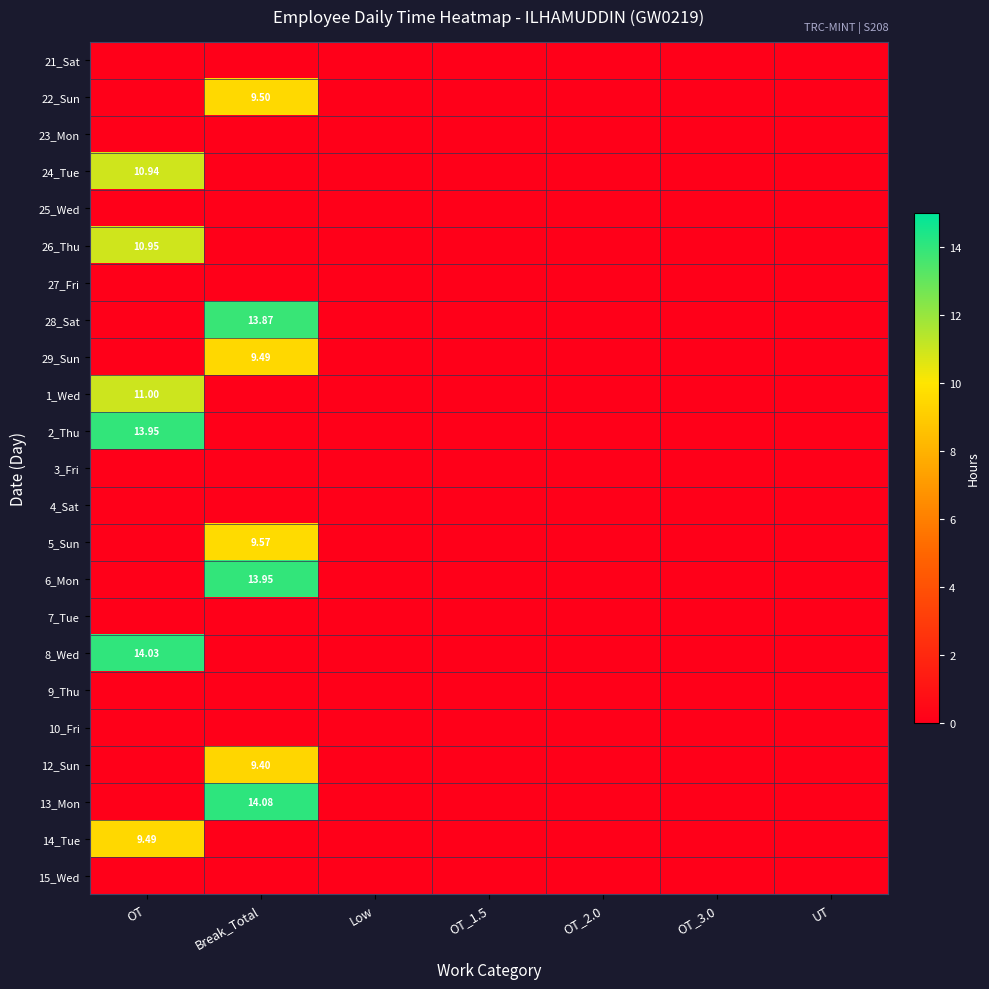

What is the total value across all series at Break_Total?

79.9